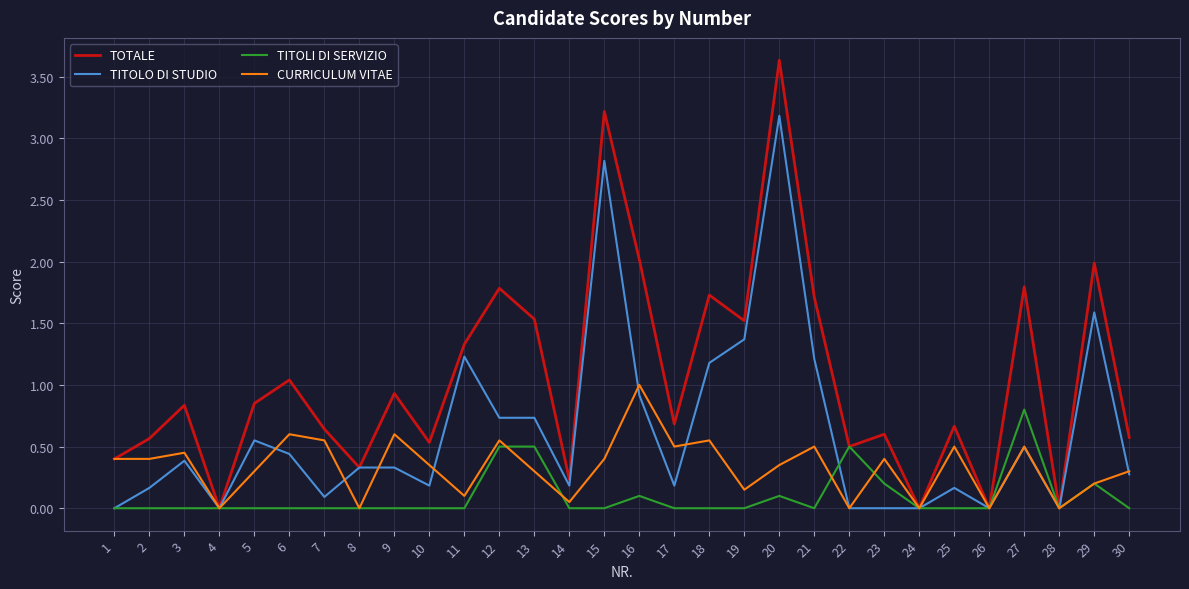

Which category has the highest value in the TITOLO DI STUDIO series?

20